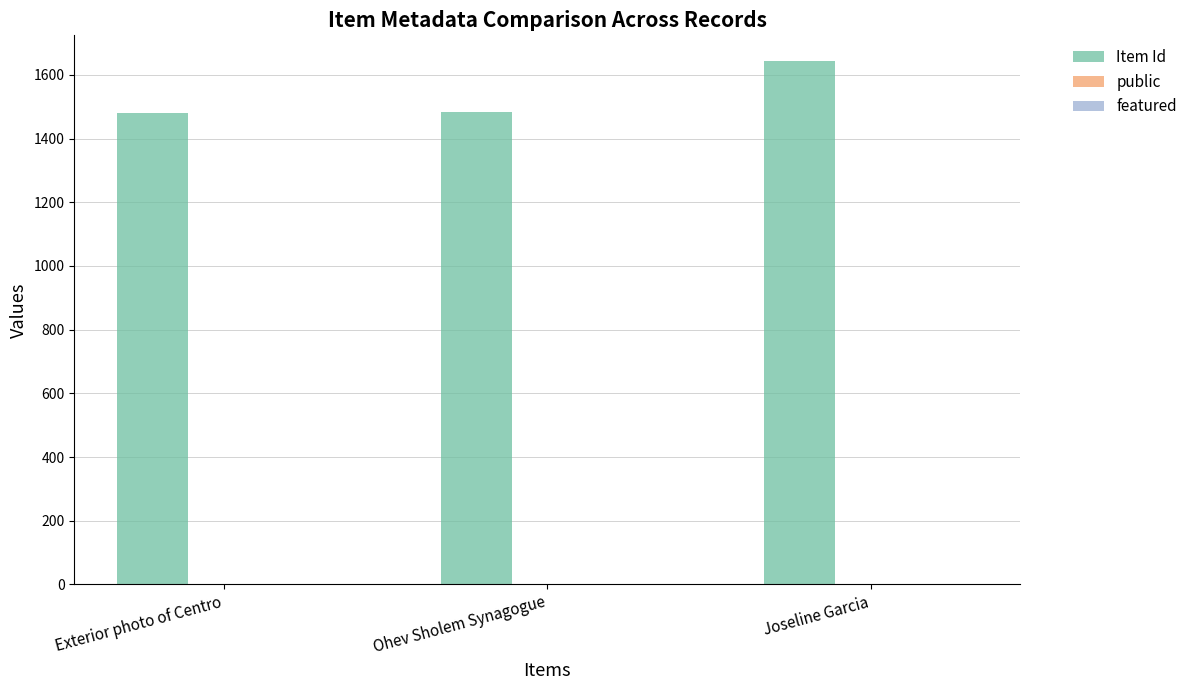

Where is Item Id nearest to the value 1560?

Ohev Sholem Synagogue